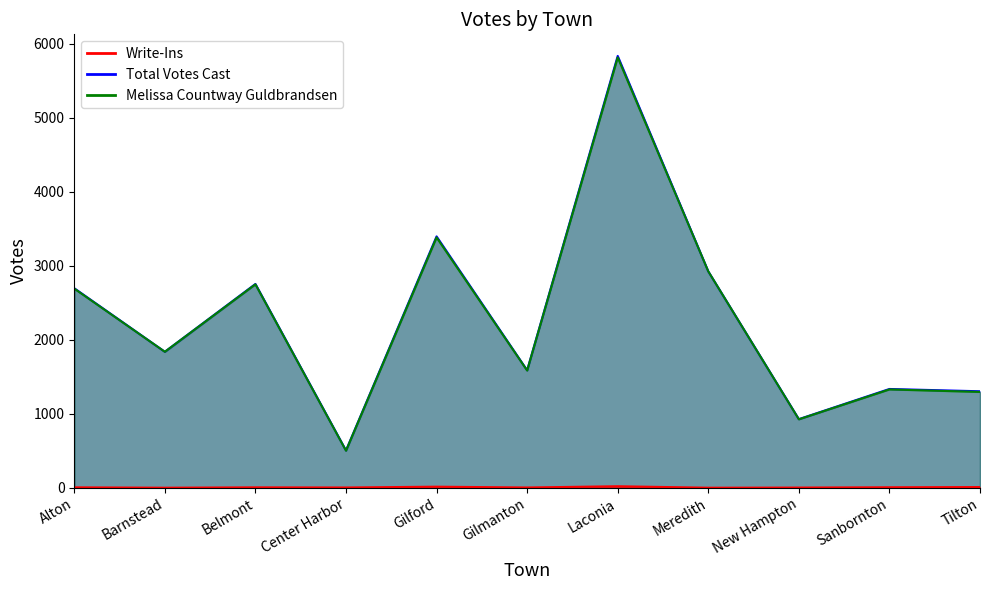

Where is the first local maximum for Write-Ins?

Belmont